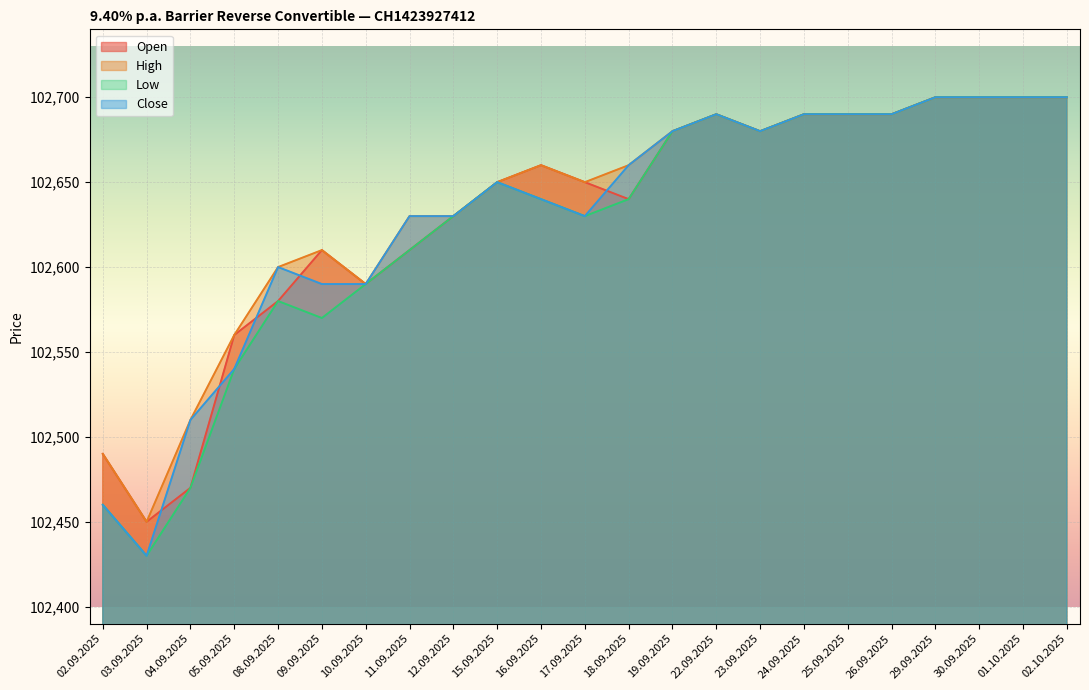

The Close series shows 134963 at 30.09.2025. True or false?

False